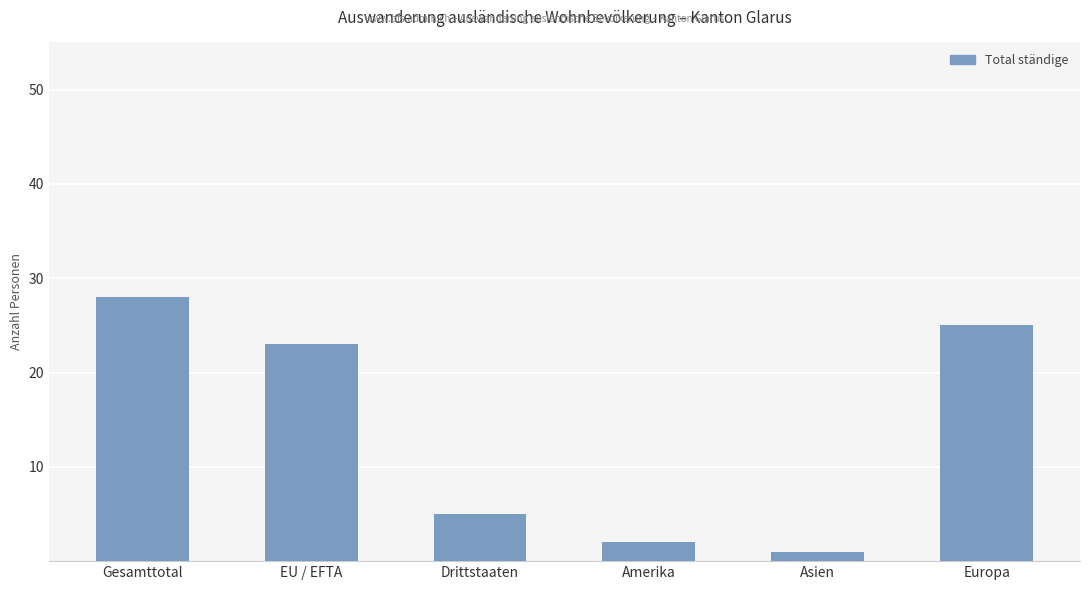

Are the bars horizontal?

No